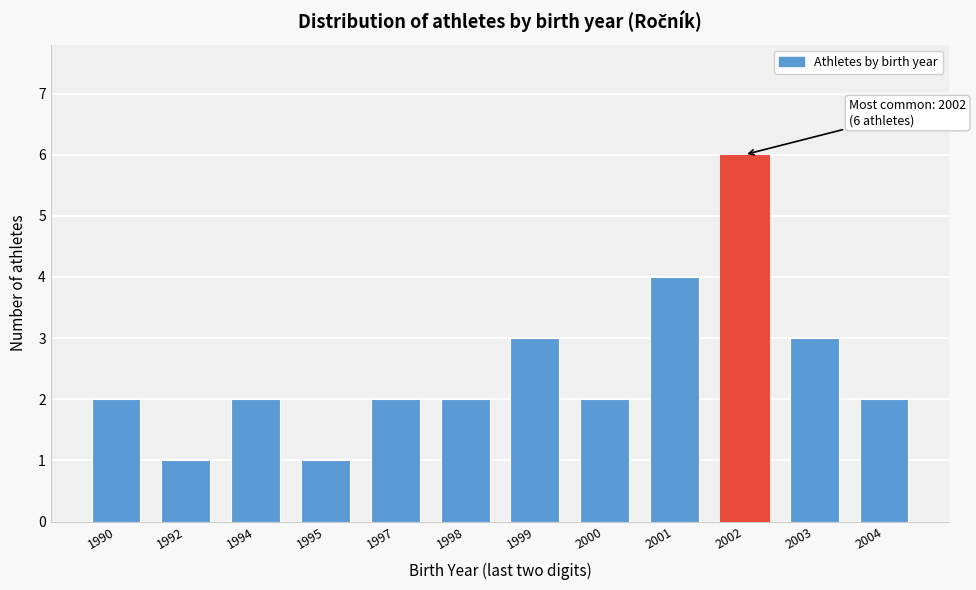

Reading left to right, extract all data points from this chart.

2	1	2	1	2	2	3	2	4	6	3	2